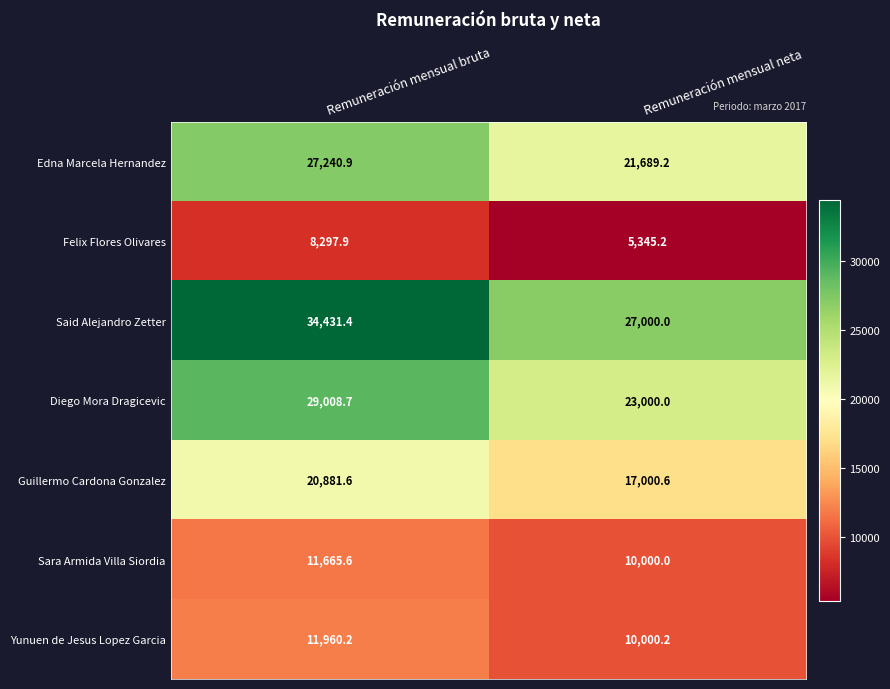

Count the number of data series in this chart.

7